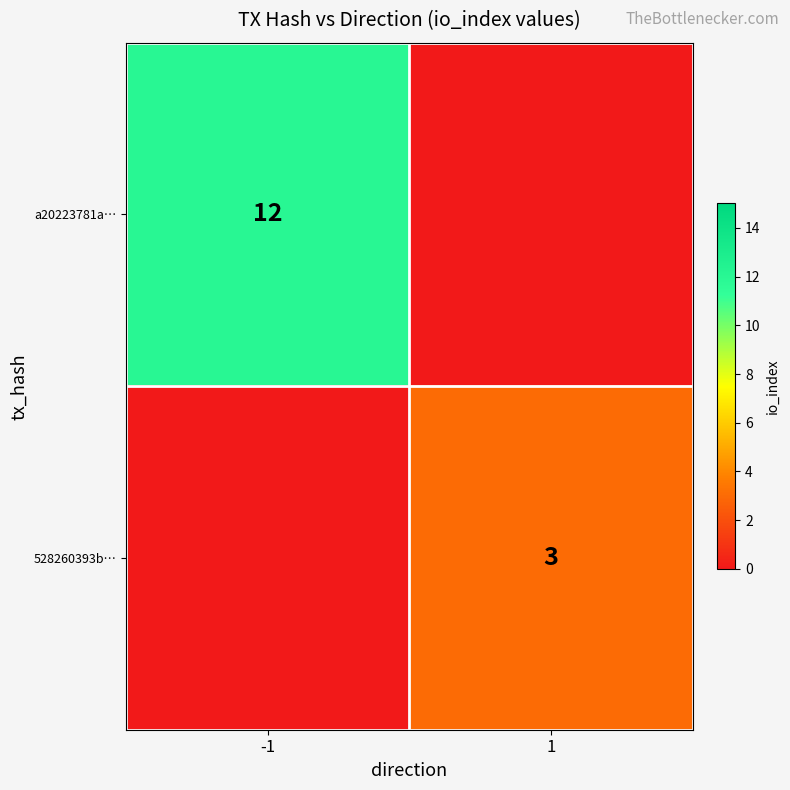

The value of 528260393b… at 1 is 4. True or false?

False